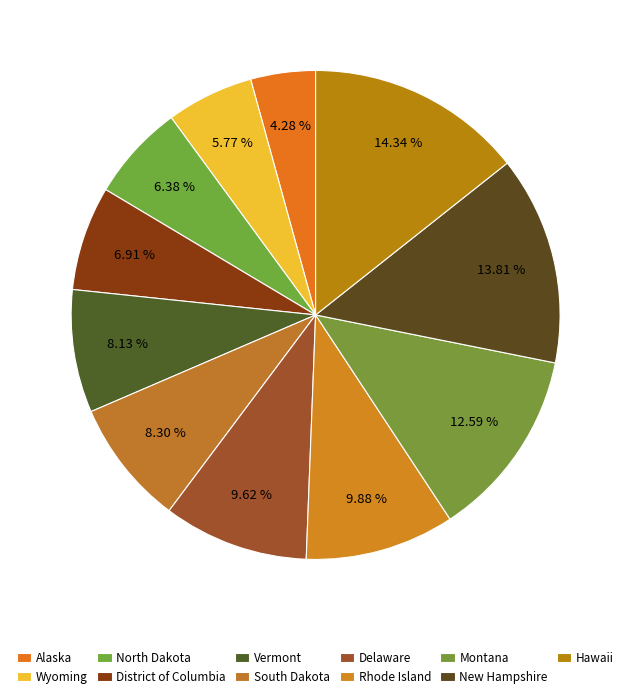

How many segments does this pie chart have?

11